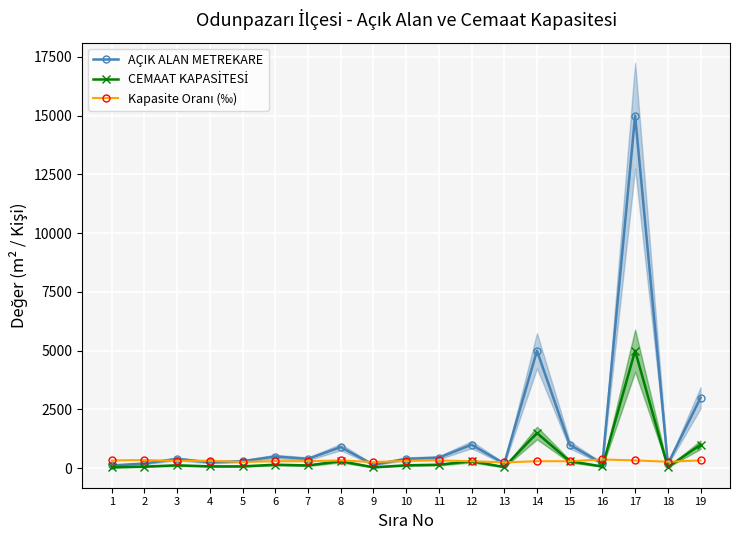

The value of Kapasite Oranı (‰) at 13 is 250.0. True or false?

True